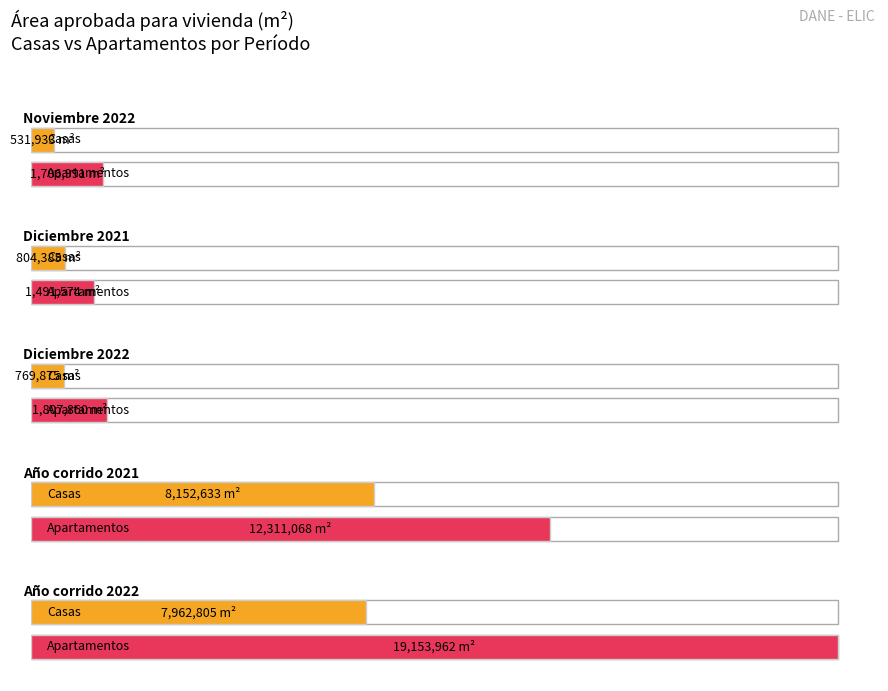

Which series has the largest total across all categories?

Apartamentos